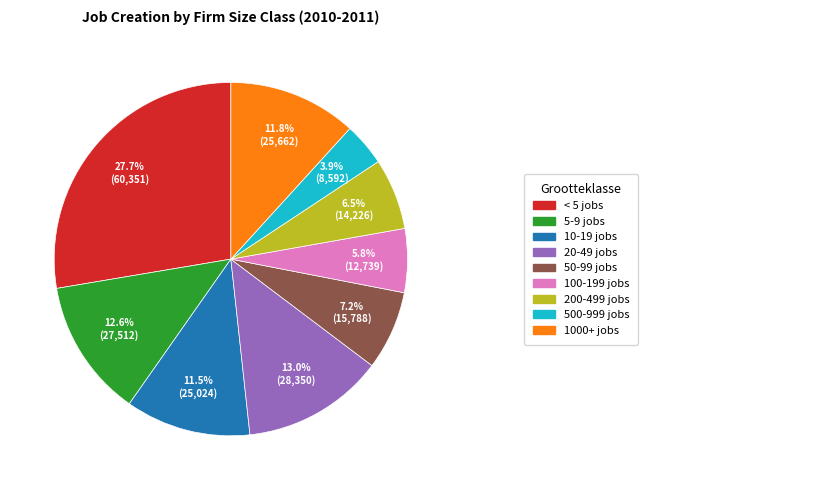

Is there a majority slice in this chart?

No